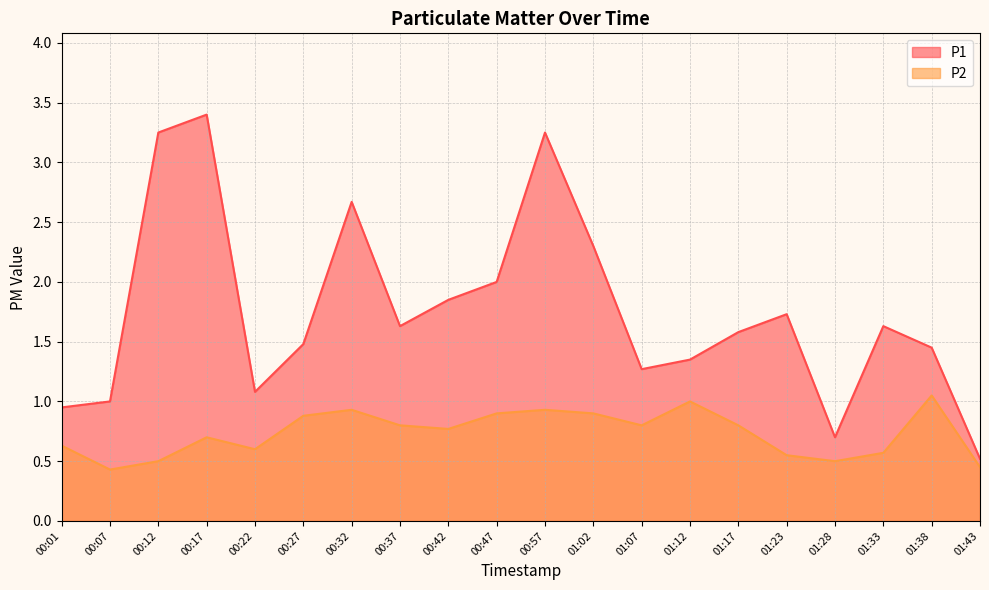

Where does the P1 series first go above 1?

00:12